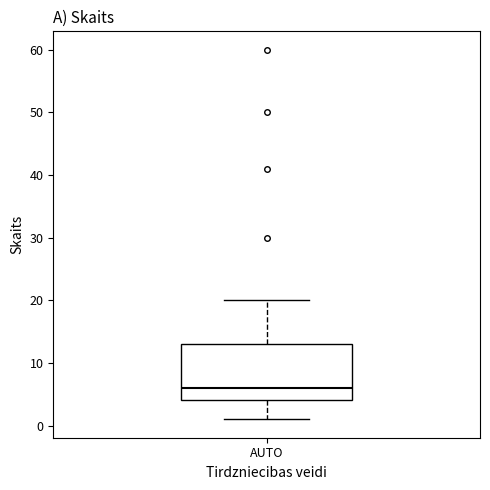

Read this box plot against the y-axis: the position of the median line, the range covered by the box, and the ends of both whiskers. The values are not printed on the chart, so give them approximately, as read against the axis.

median 6, box 4 to 13, whiskers 1 to 20